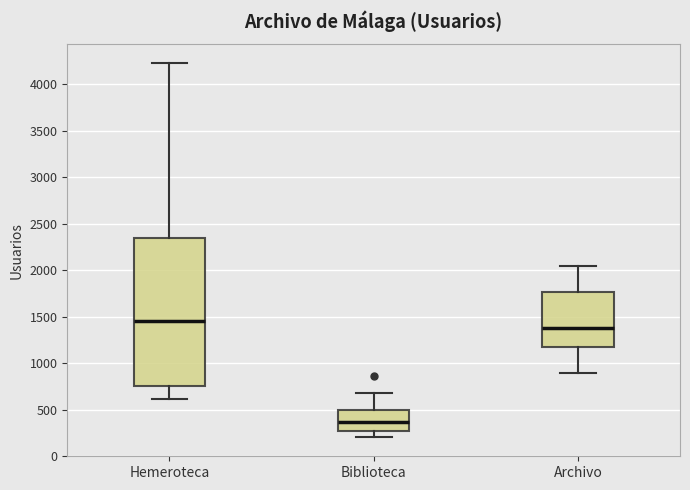

Comparing the boxes themselves (not the whiskers), which one is the tallest?

Hemeroteca